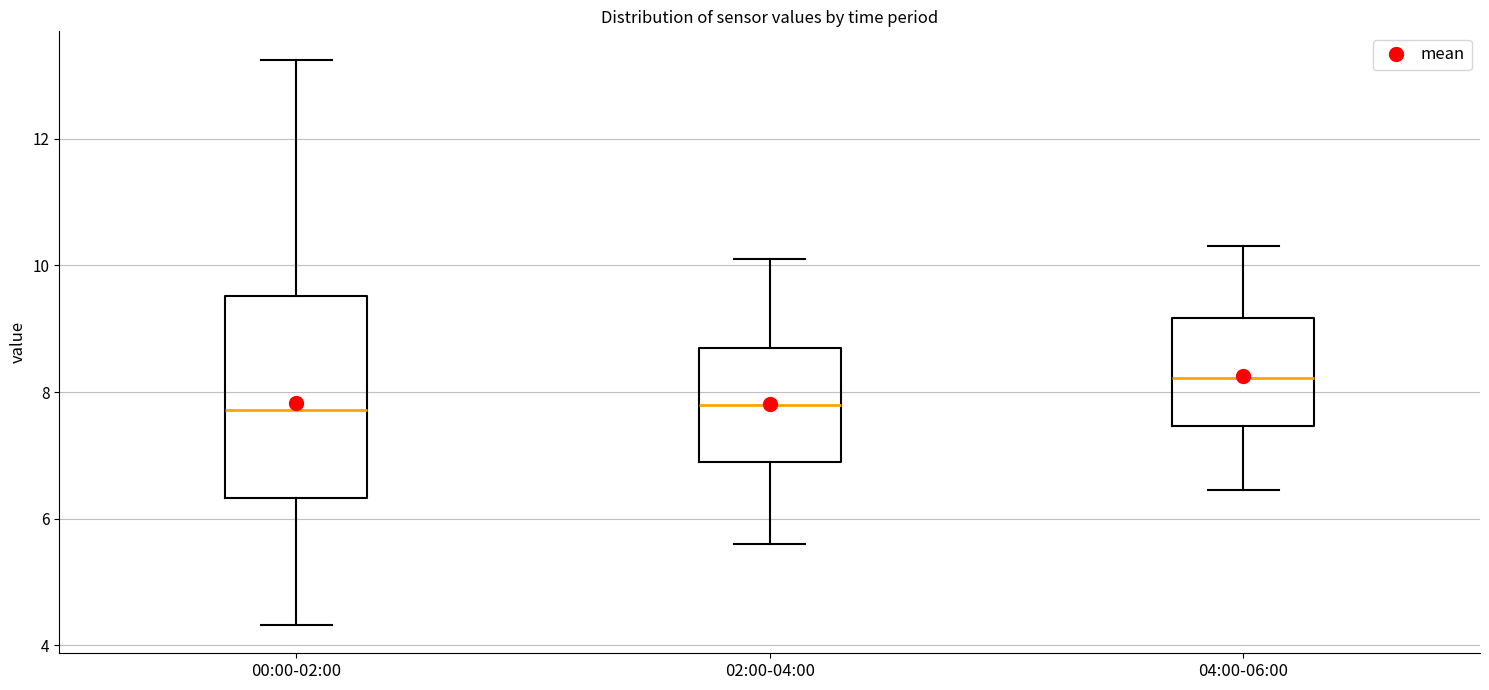

Reading left to right, read every box against the y-axis: the position of its median line, the range the box covers, and the ends of its whiskers. The values are not printed on the chart, so give them approximately, as read against the axis.

00:00-02:00: median 7.8, box 6.4 to 9.6, whiskers 4.4 to 13.2
02:00-04:00: median 7.8, box 6.8 to 8.6, whiskers 5.6 to 10.2
04:00-06:00: median 8.2, box 7.4 to 9.2, whiskers 6.4 to 10.4